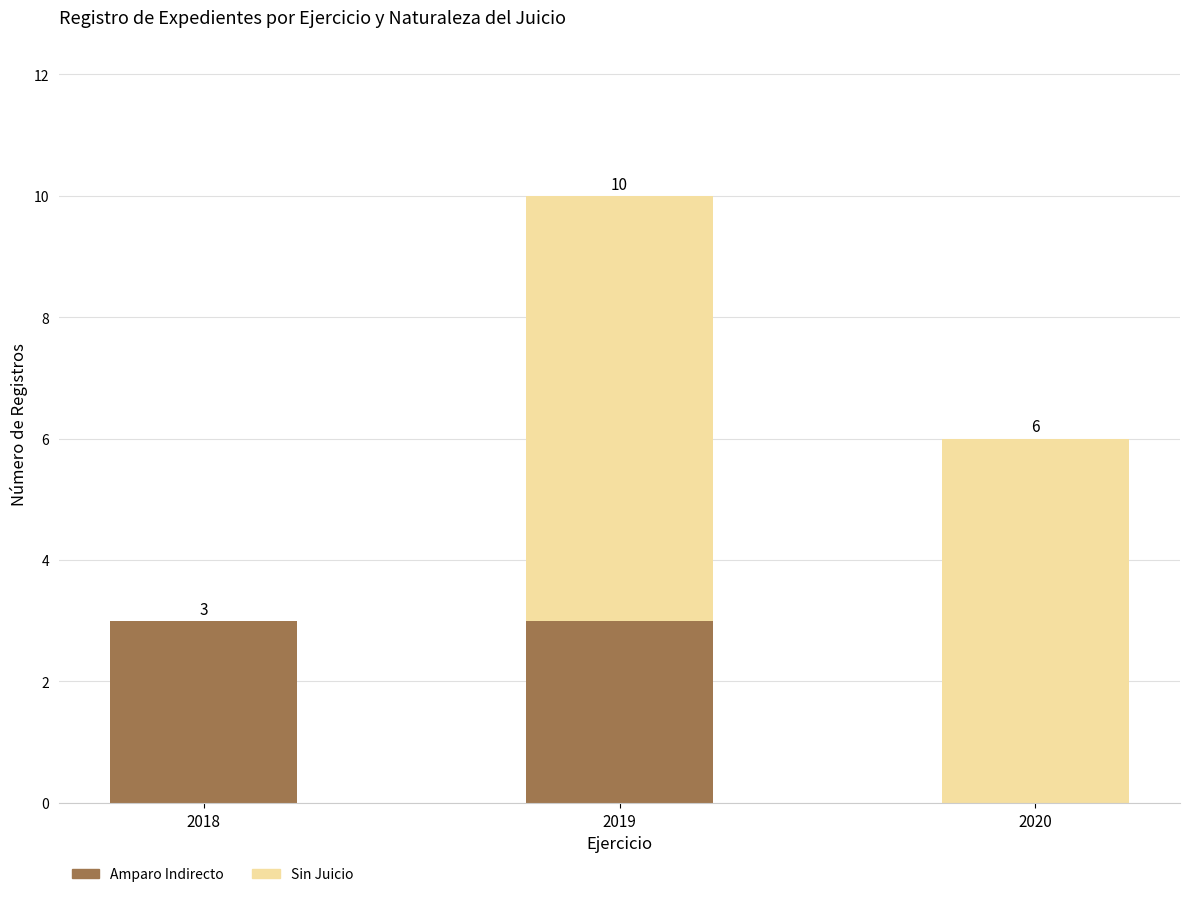

What is the highest value of the Amparo Indirecto series?

3